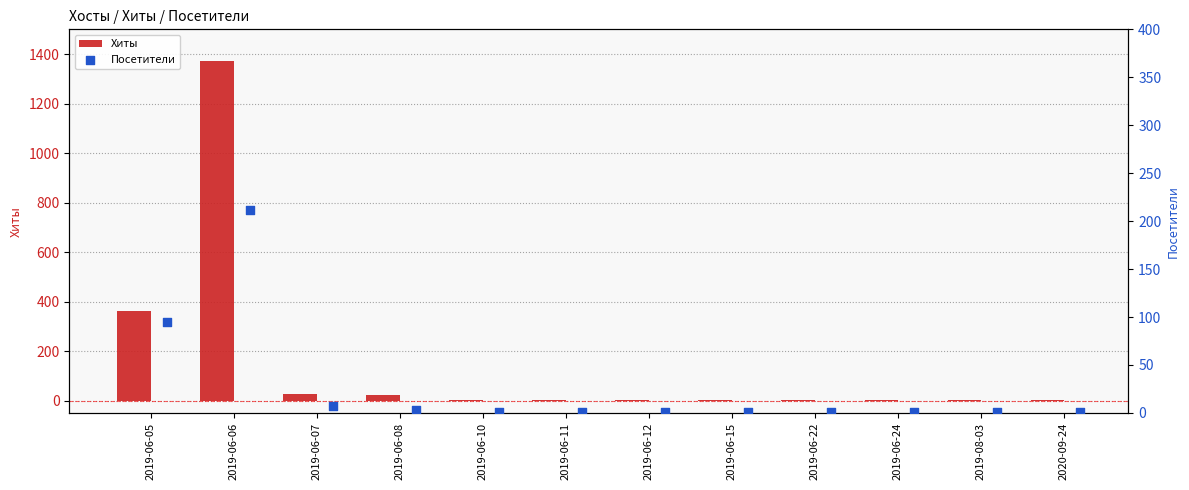

At which label is Хиты closest to 687?

2019-06-05